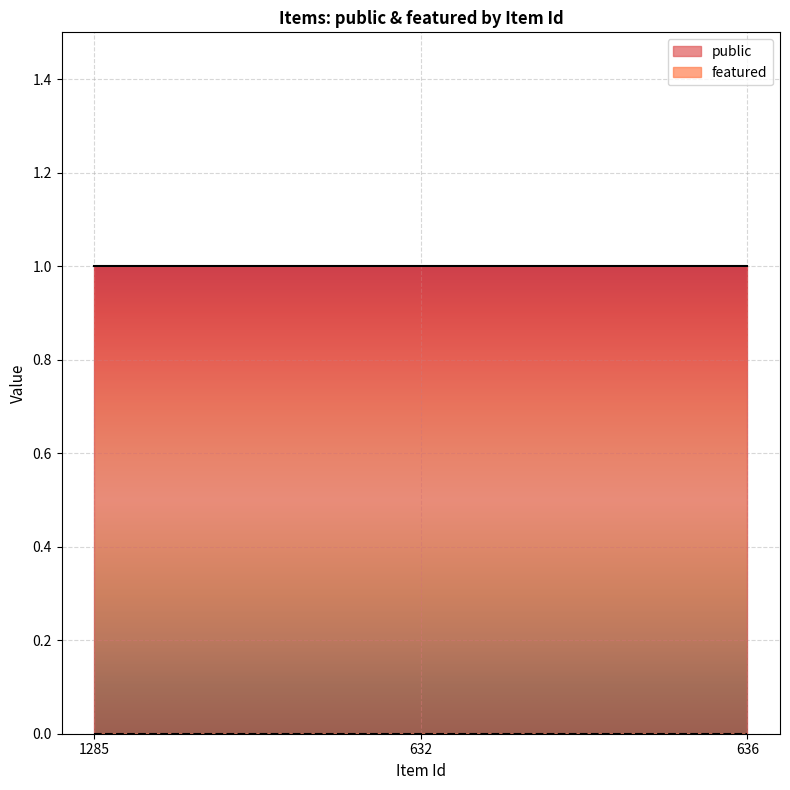

What is the label of the 1st point from the left?

1285